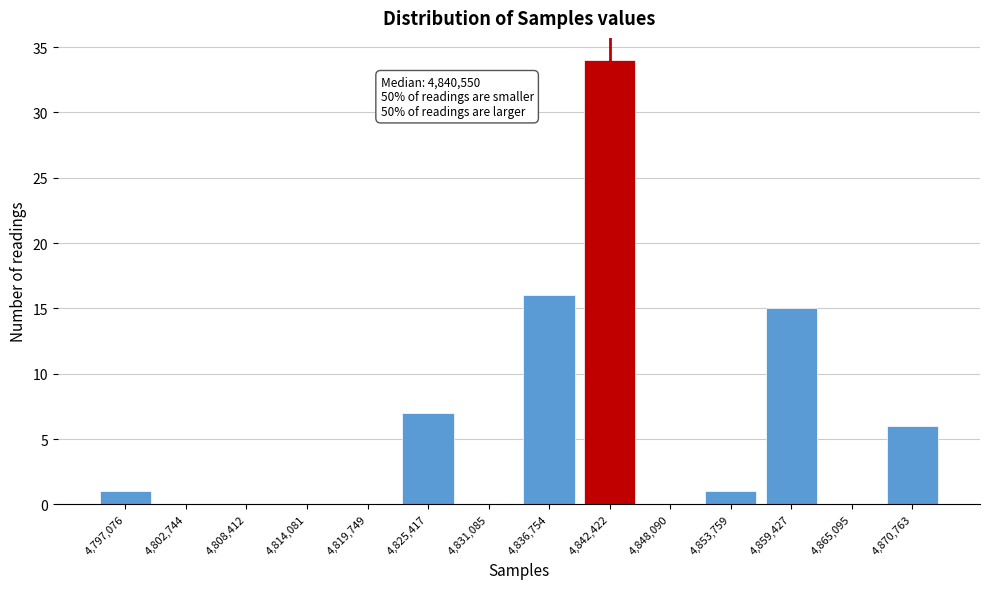

Over which range of the x-axis is the bar tallest?

4840000 to 4845000